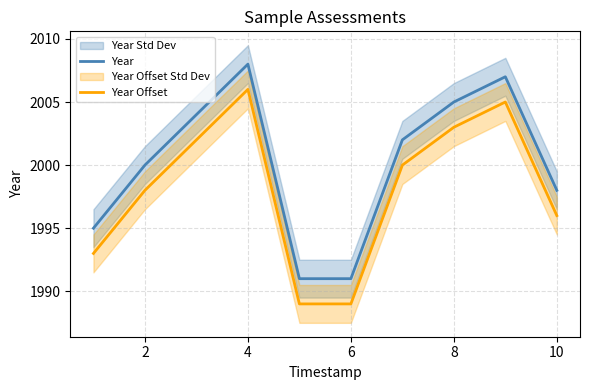

What is the lowest value of the Year Offset series?

1989